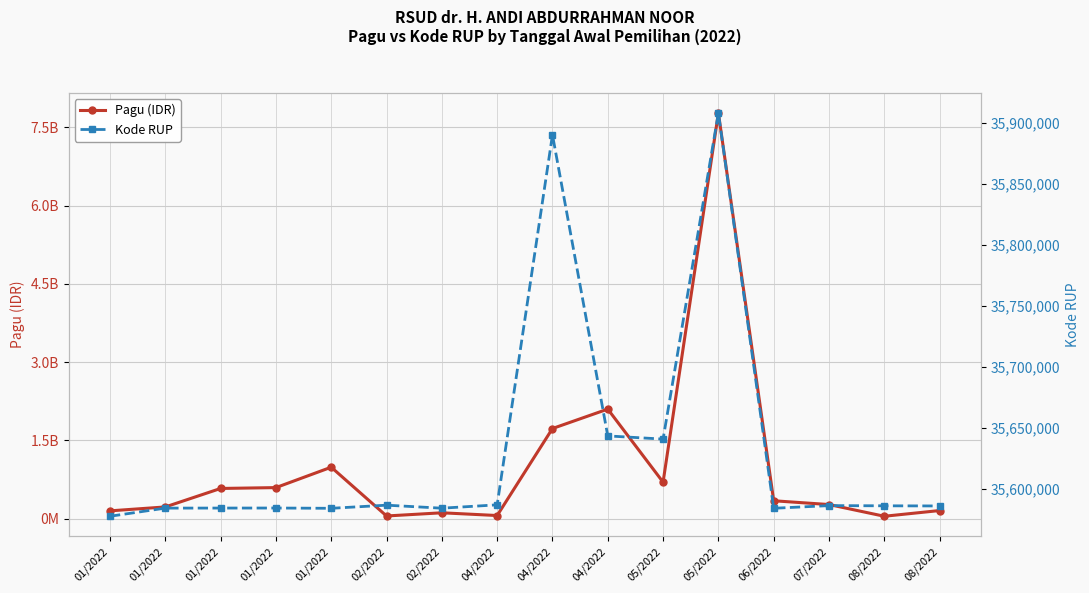

What is the average value of the Kode RUP series?

35631311